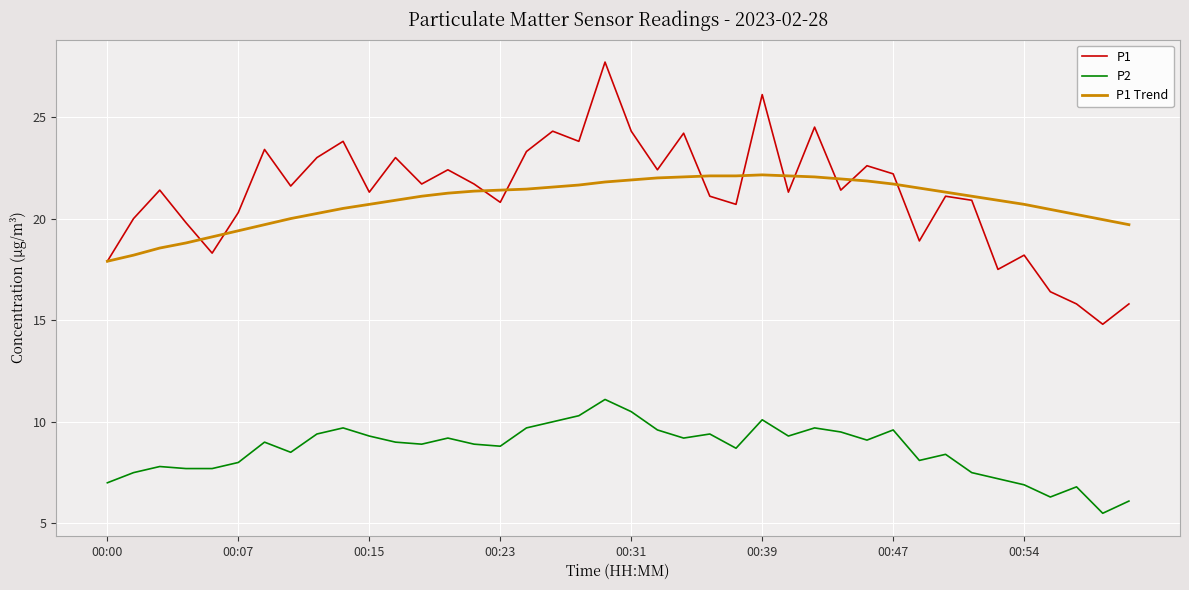

List the series in order of their peak value, lowest first.

P2, P1 Trend, P1